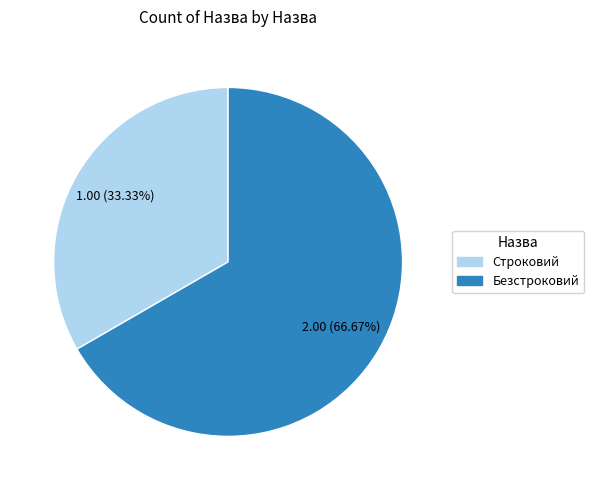

To the nearest percent, what is the combined percentage of Строковий and Безстроковий?

100%